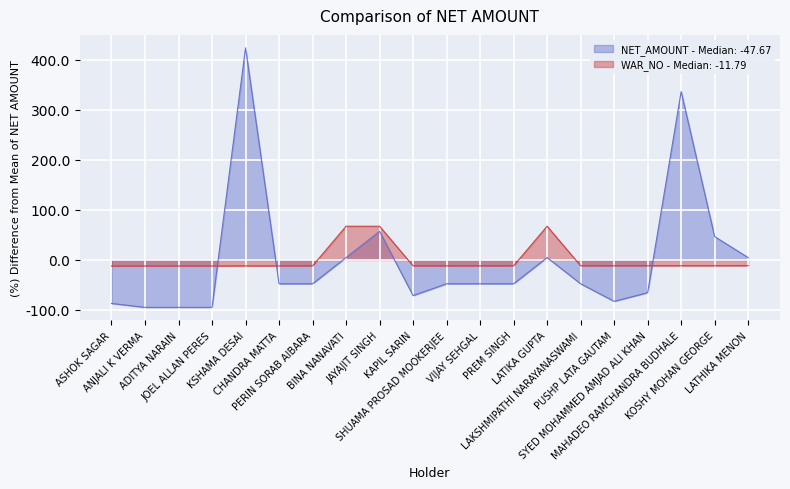

Which series has the widest spread of values?

NET_AMOUNT - Median: -47.67